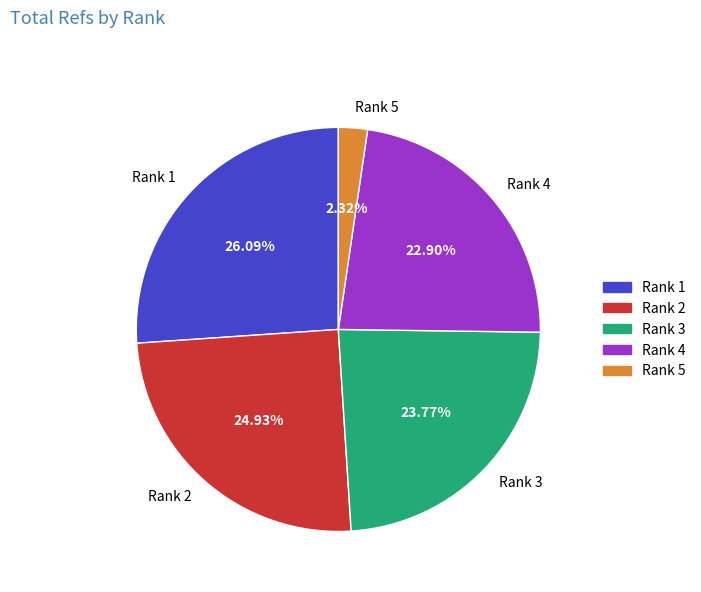

Do Rank 2 and Rank 4 together represent more than half of the pie?

No